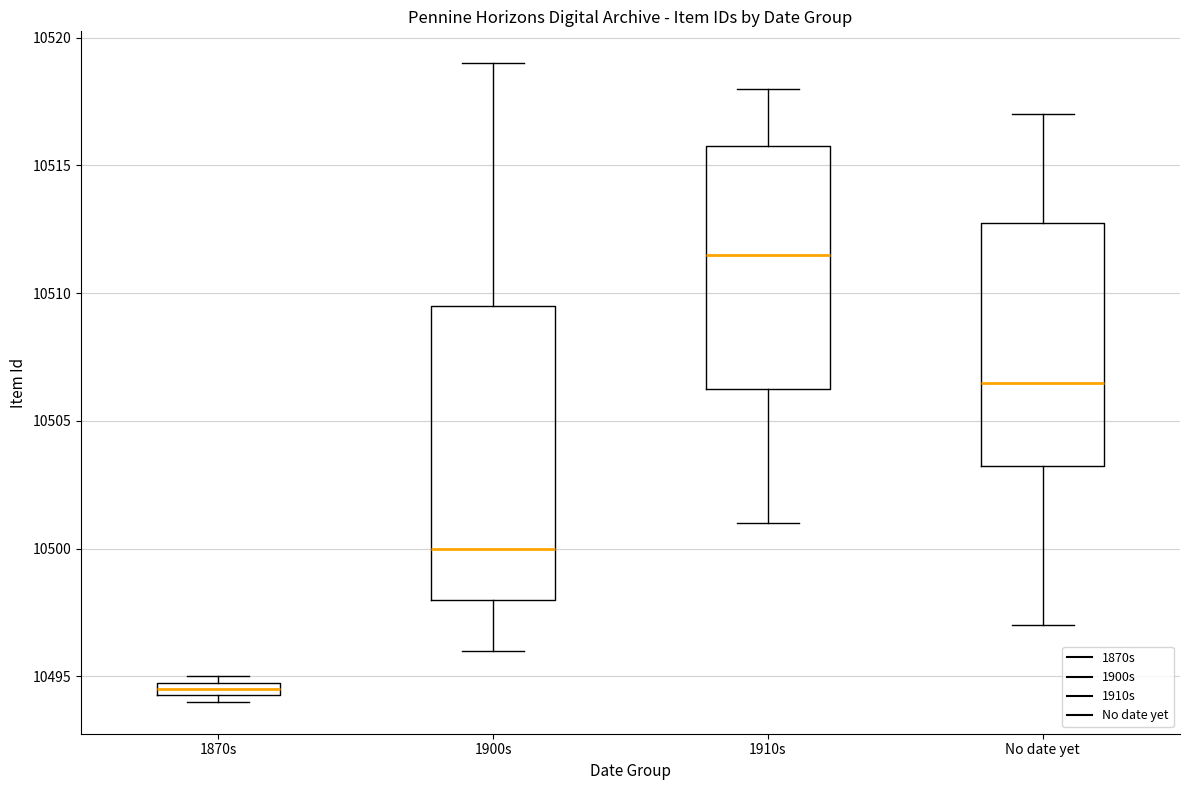

Where is the upper edge of the box for 1910s on the y-axis? The values are not printed on the chart, so give them approximately, as read against the axis.

10516.0